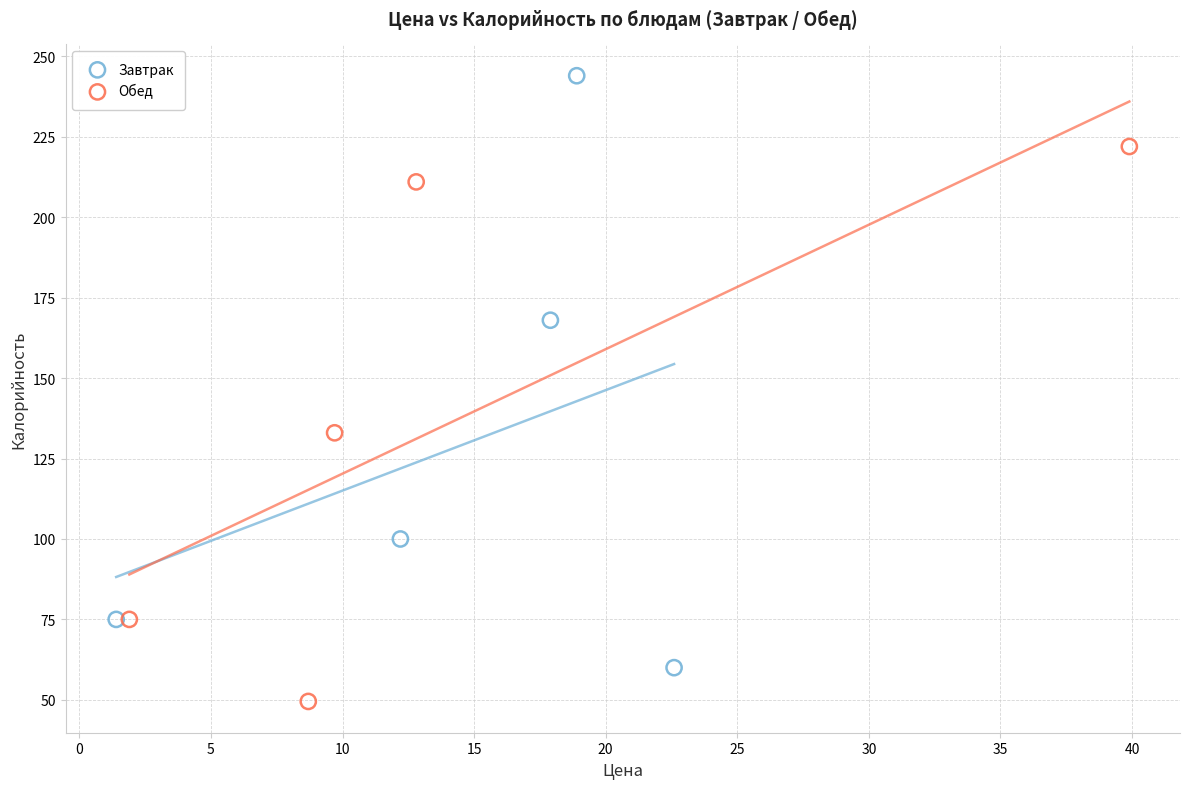

Which series reaches the maximum Y coordinate?

Завтрак